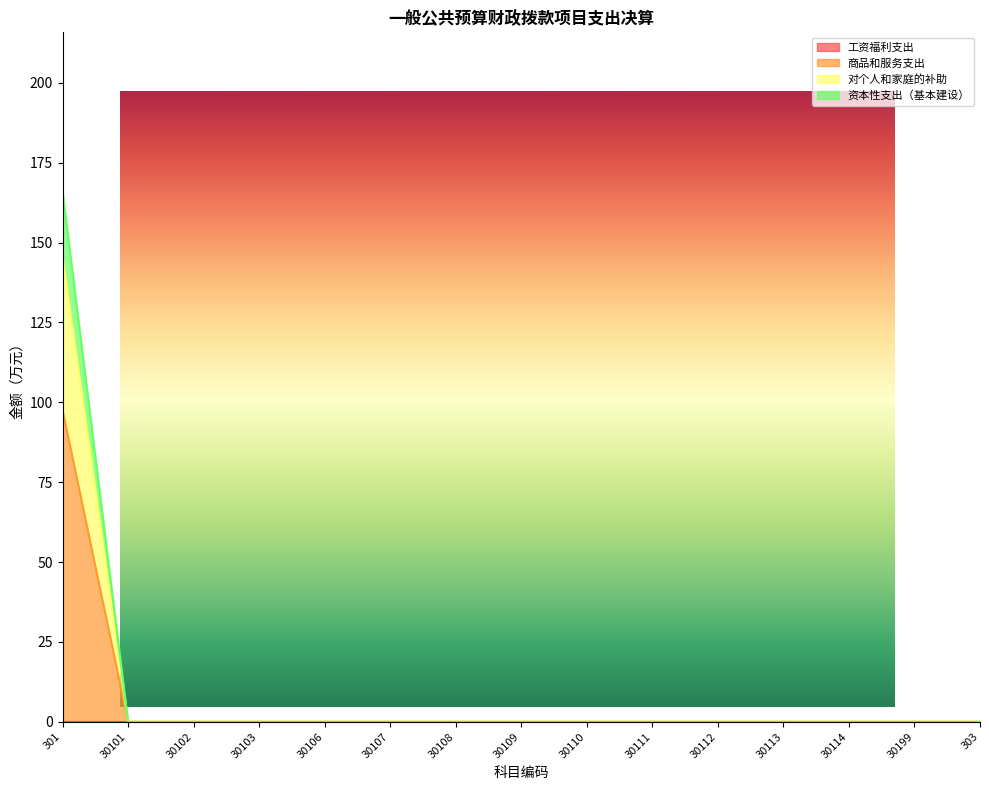

Rank the categories by 资本性支出（基本建设） value from highest to lowest.

301, 30101, 30102, 30103, 30106, 30107, 30108, 30109, 30110, 30111, 30112, 30113, 30114, 30199, 303